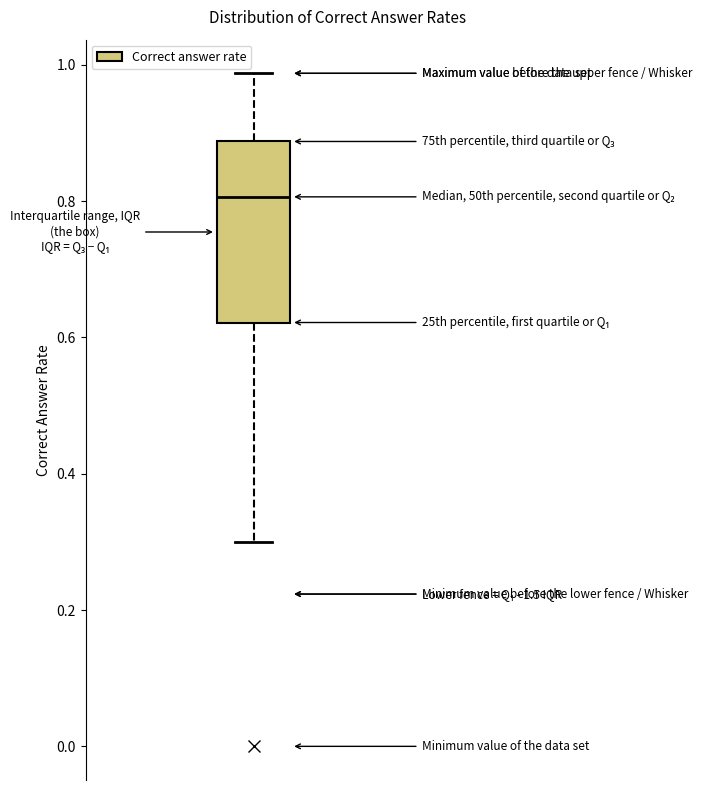

Transcribe this box plot: give where the median line is, the range the box spans, and where the two whiskers end, as read against the y-axis. The values are not printed on the chart, so give them approximately, as read against the axis.

median 0.80, box 0.62 to 0.88, whiskers 0.30 to 0.98